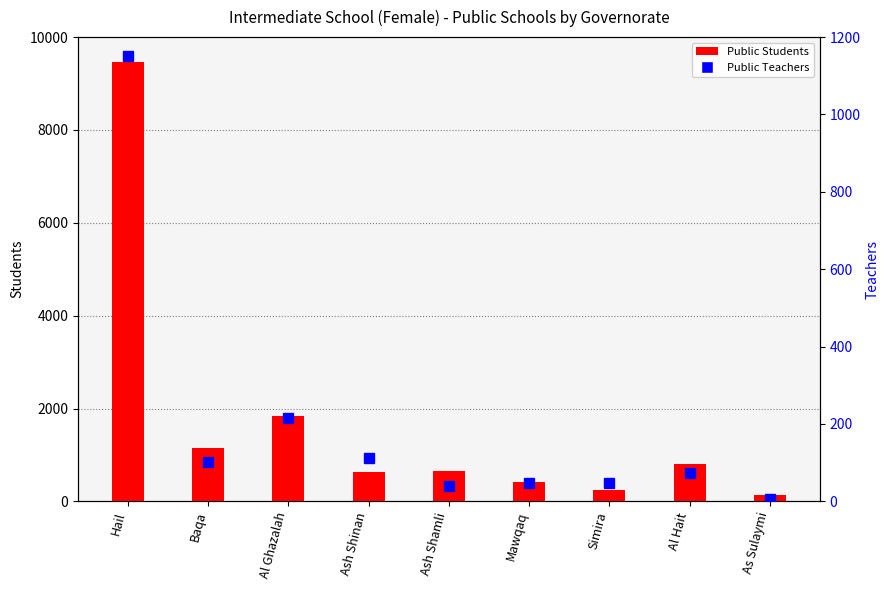

At which category is the sum across all series the highest?

Hail